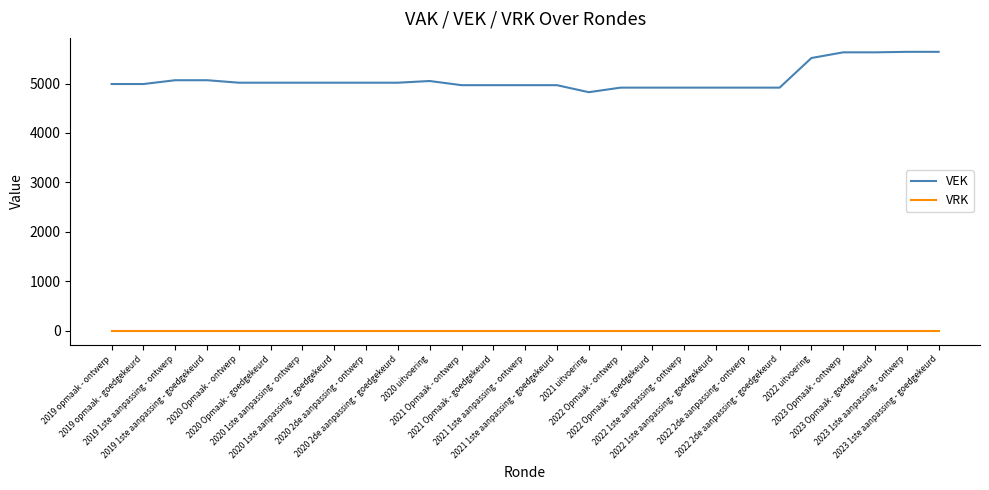

What is the total value across all series at 2023 Opmaak - goedgekeurd?

5631